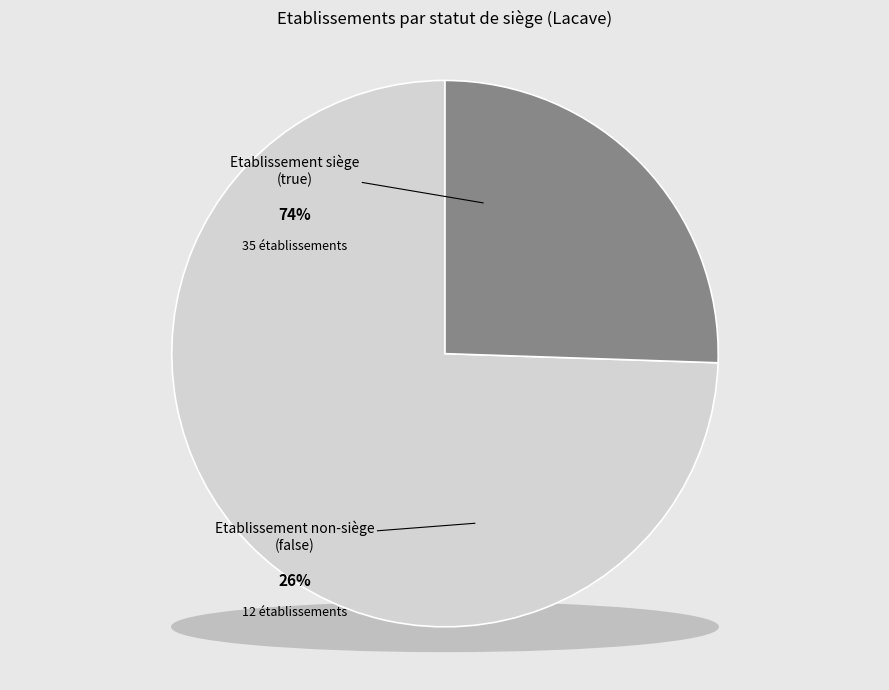

How many segments does this pie chart have?

2